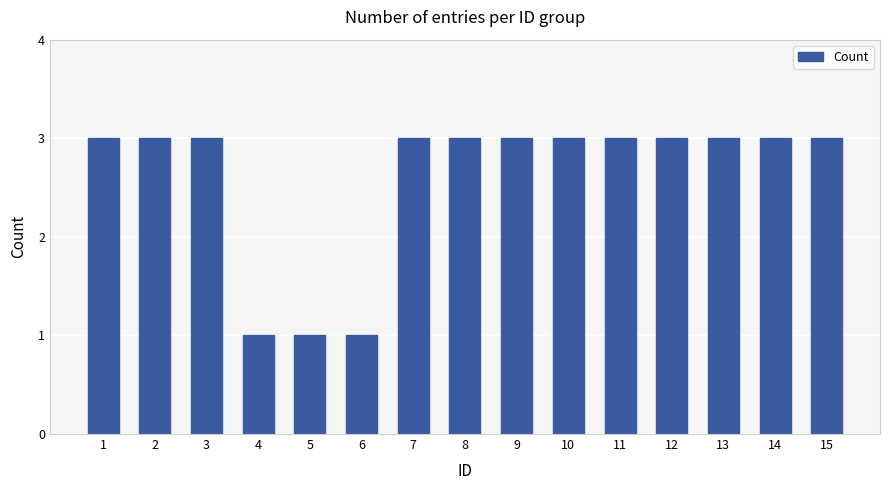

How many data points are less than 3?

3